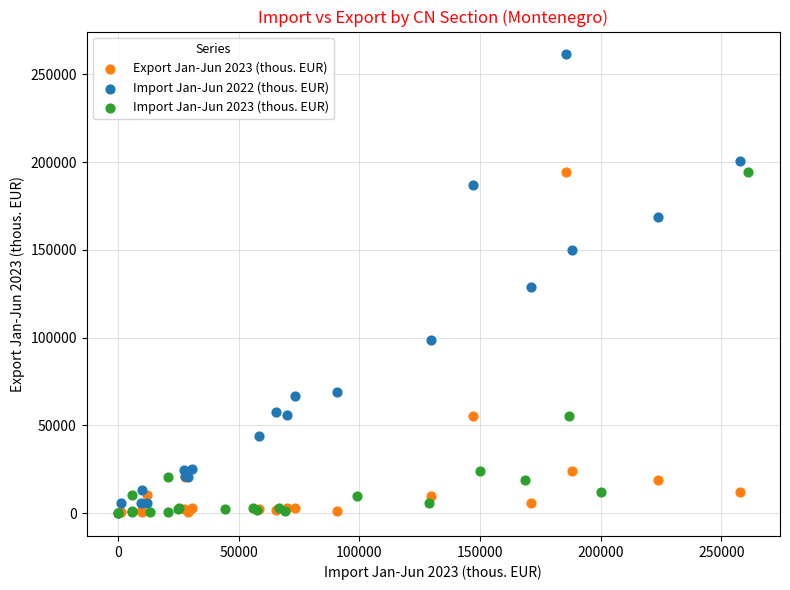

What are all the series names shown in the legend?

Export Jan-Jun 2023 (thous. EUR), Import Jan-Jun 2022 (thous. EUR), Import Jan-Jun 2023 (thous. EUR)